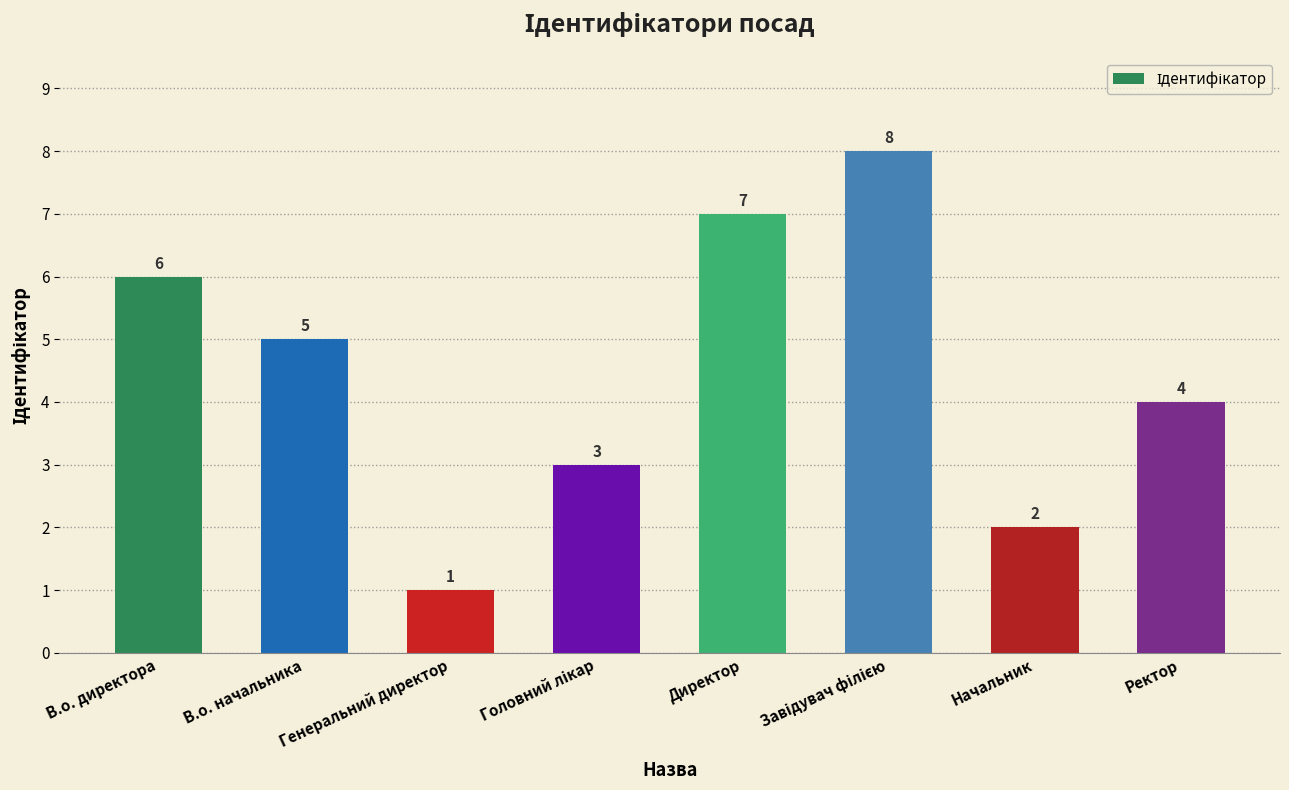

What is the smallest value displayed?

1